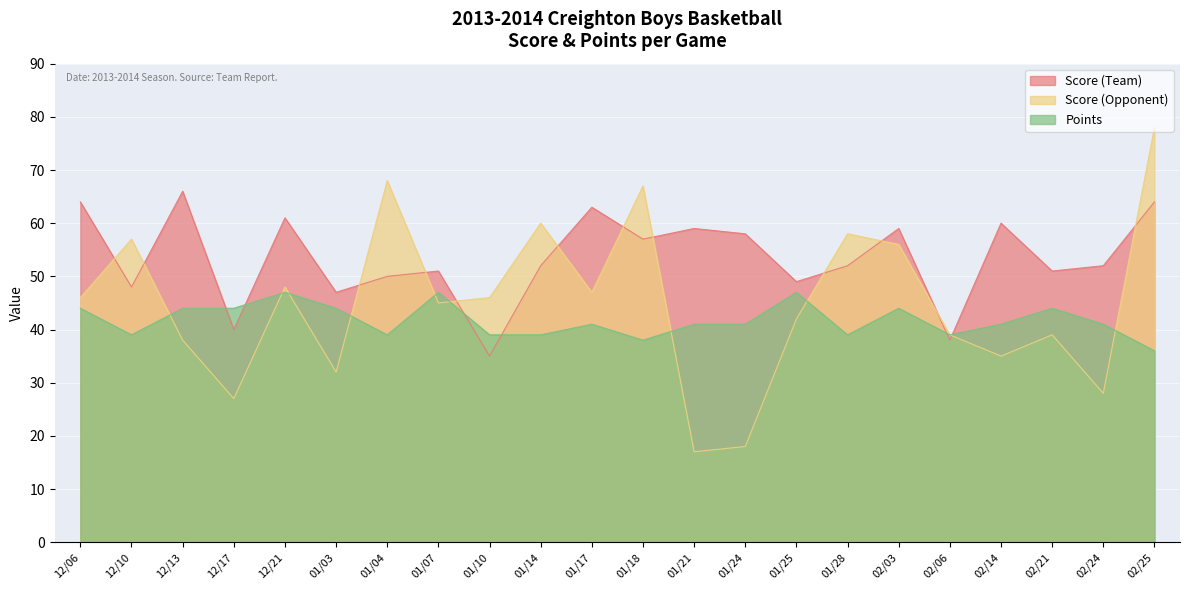

At which label is Score (Team) closest to 50?

01/04